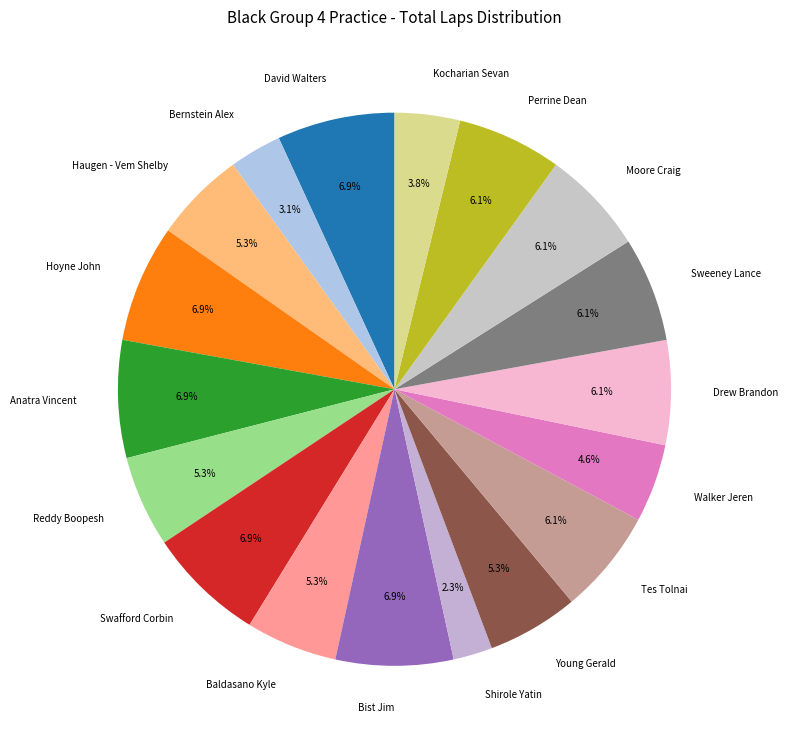

Which slice is the smallest?

Shirole Yatin